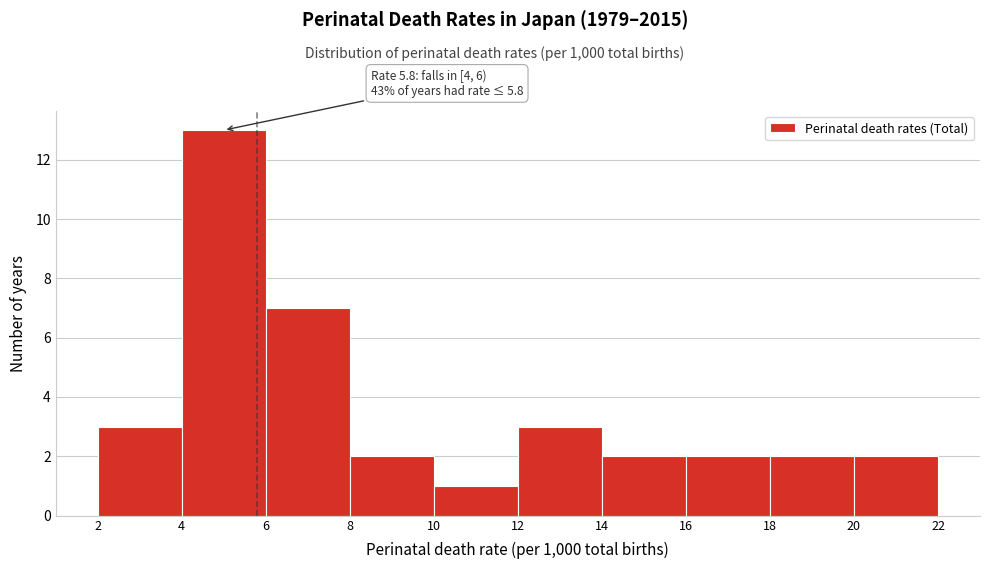

Which range on the x-axis has the tallest bar?

4 to 6